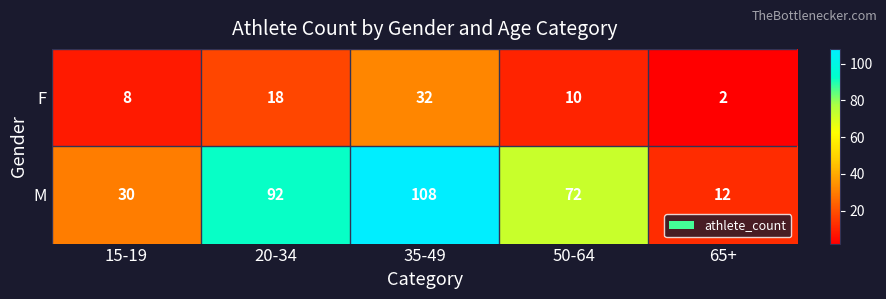

Reading left to right, what are all the values shown in this chart?

F: 15-19=8	20-34=18	35-49=32	50-64=10	65+=2
M: 15-19=30	20-34=92	35-49=108	50-64=72	65+=12